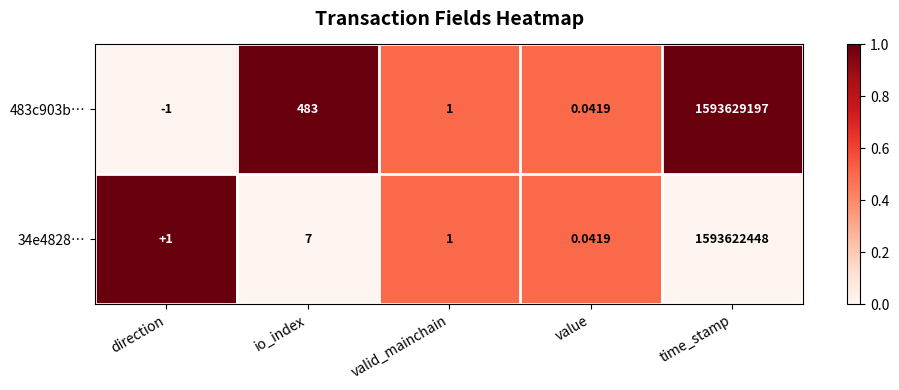

Which series has the largest range (max minus min)?

483c903b…